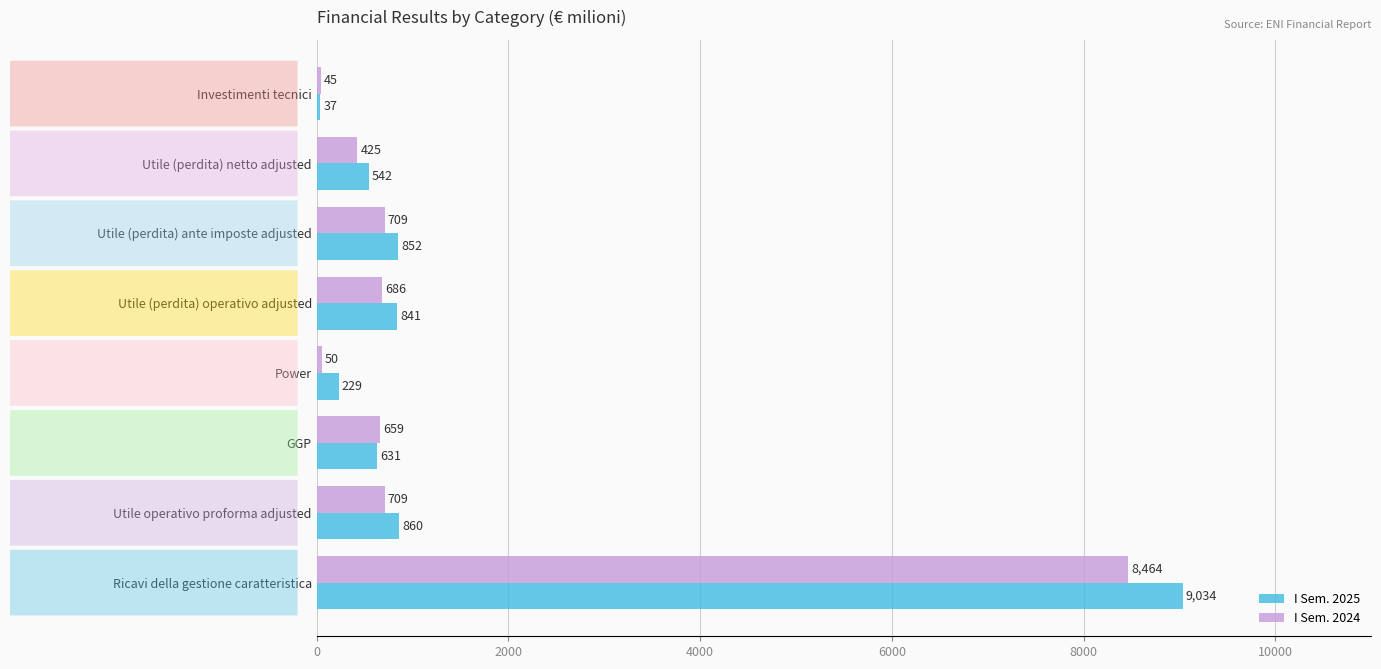

What value does the I Sem. 2024 series have at Investimenti tecnici, to the nearest 50?

50